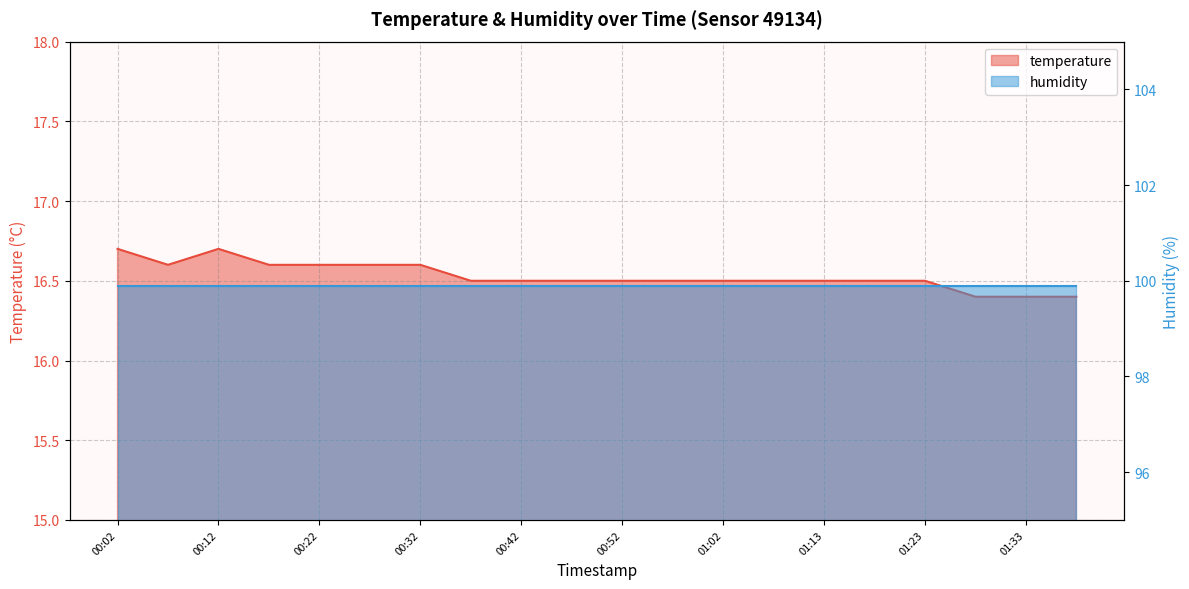

What is the approximate value at 01:08?

16.5